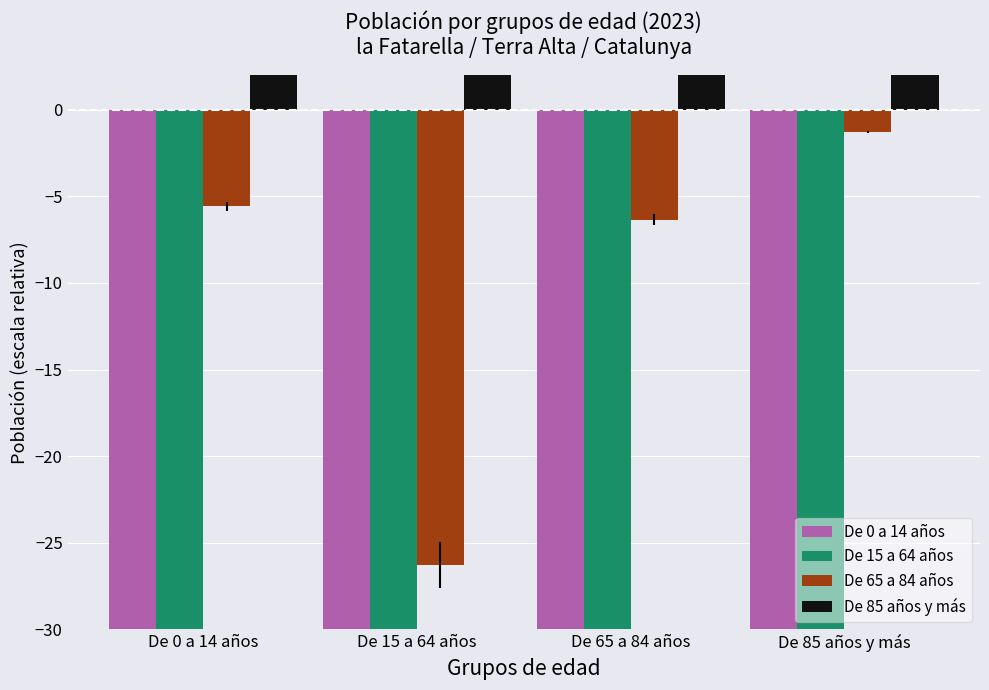

Is the value of De 85 años y más at De 15 a 64 años greater than the value of De 15 a 64 años at De 15 a 64 años?

Yes